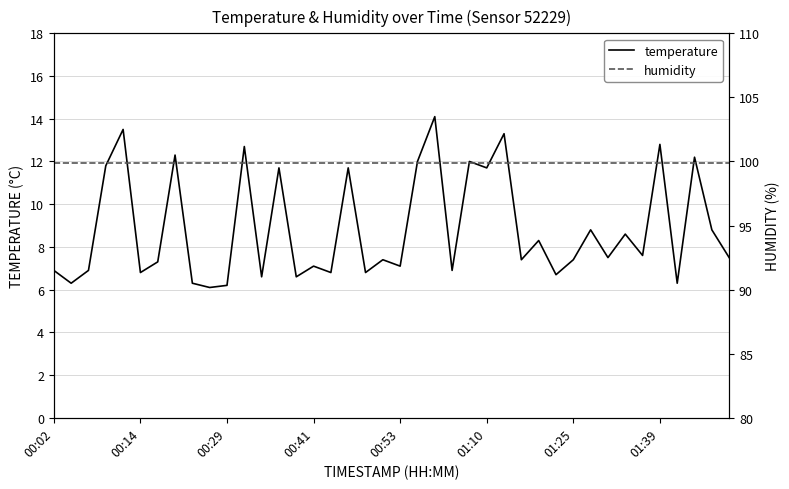

True or false: humidity and temperature intersect in this chart.

False